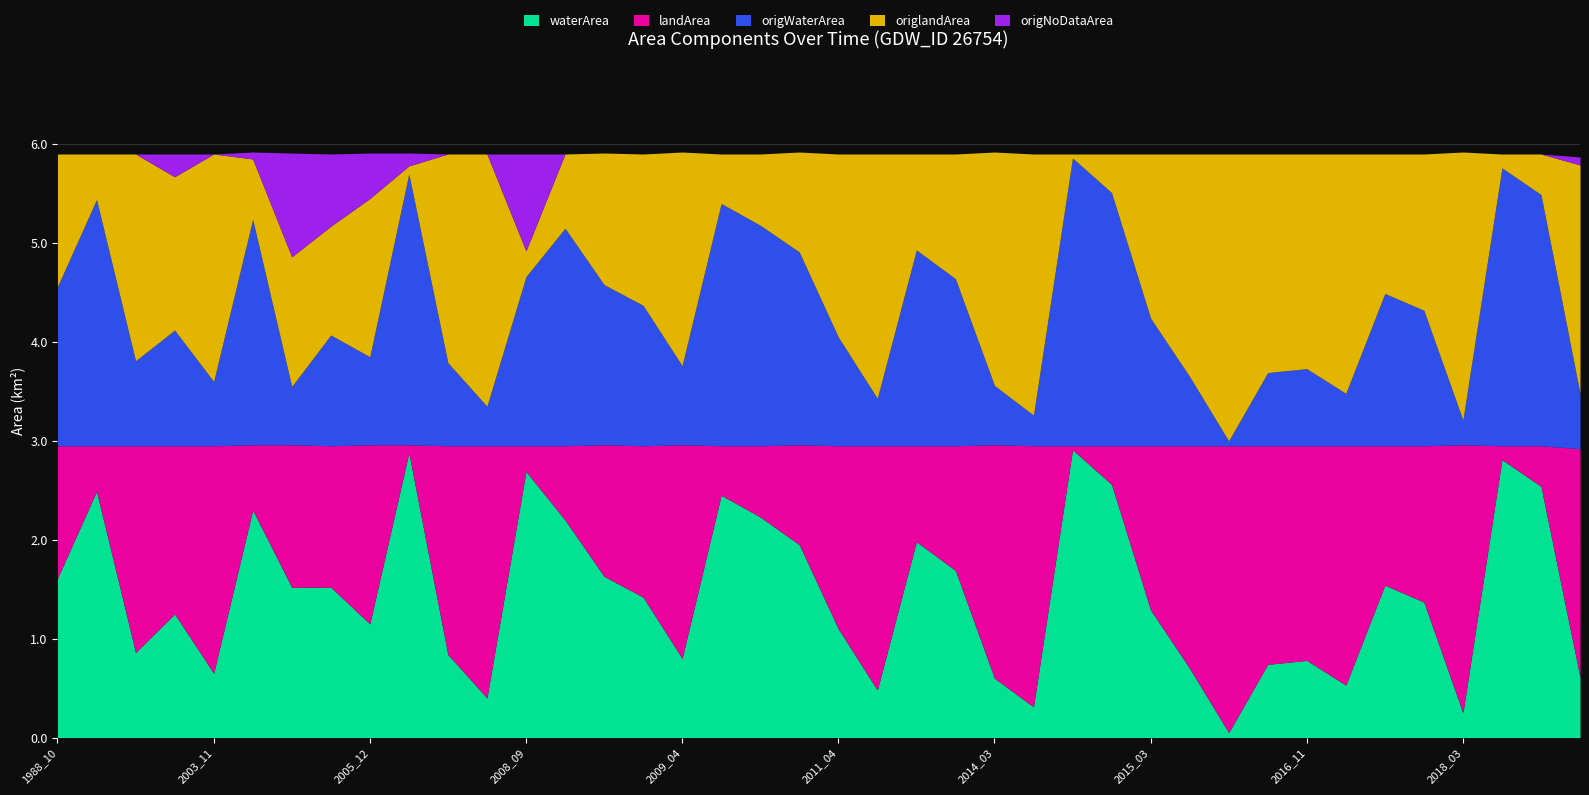

At 2016_12, list the series in order from largest to smallest.

landArea, origlandArea, waterArea, origWaterArea, origNoDataArea